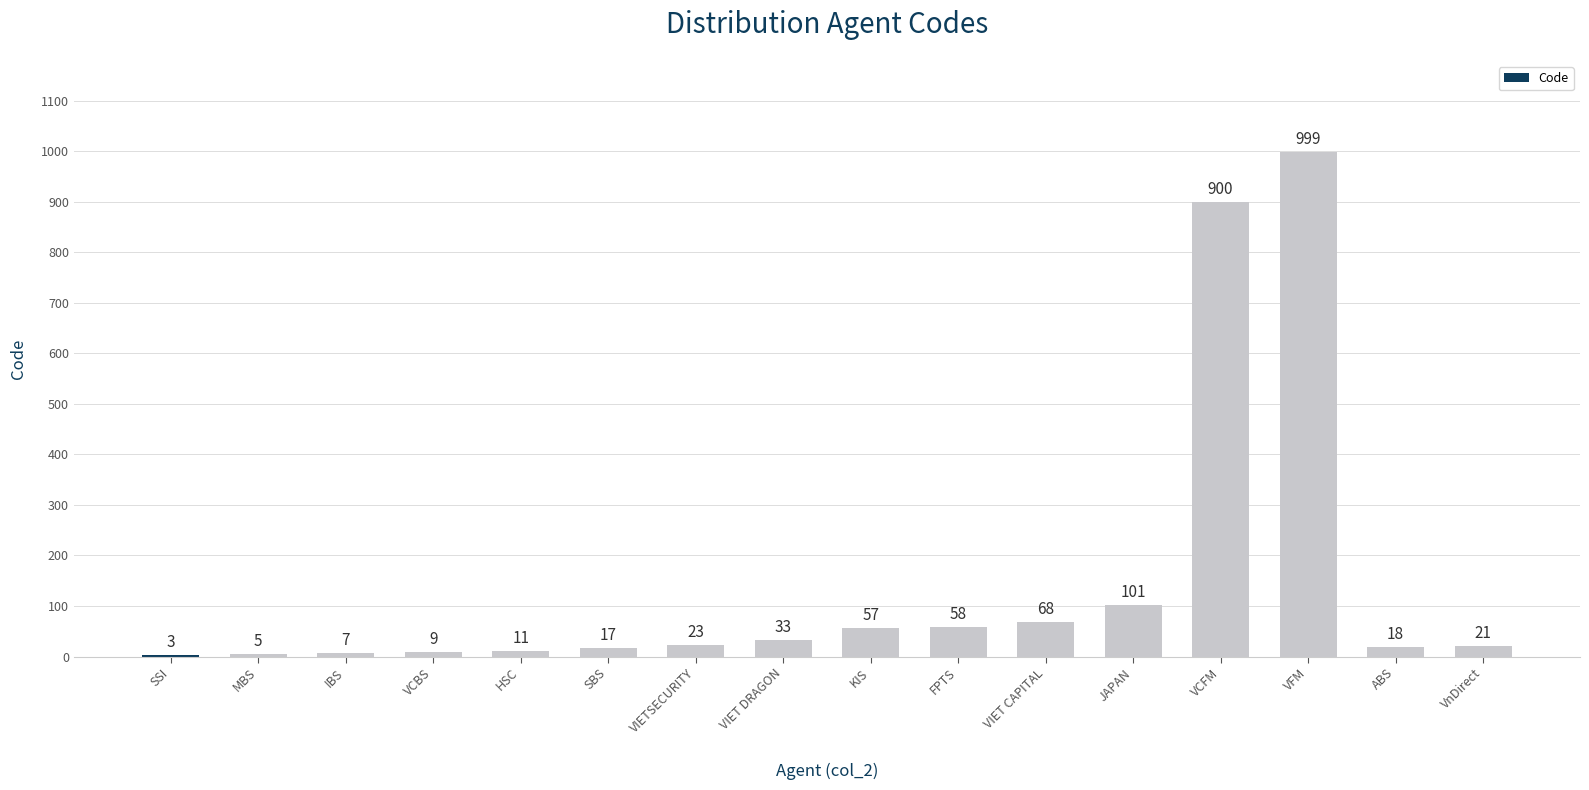

How many series are shown in this chart?

1